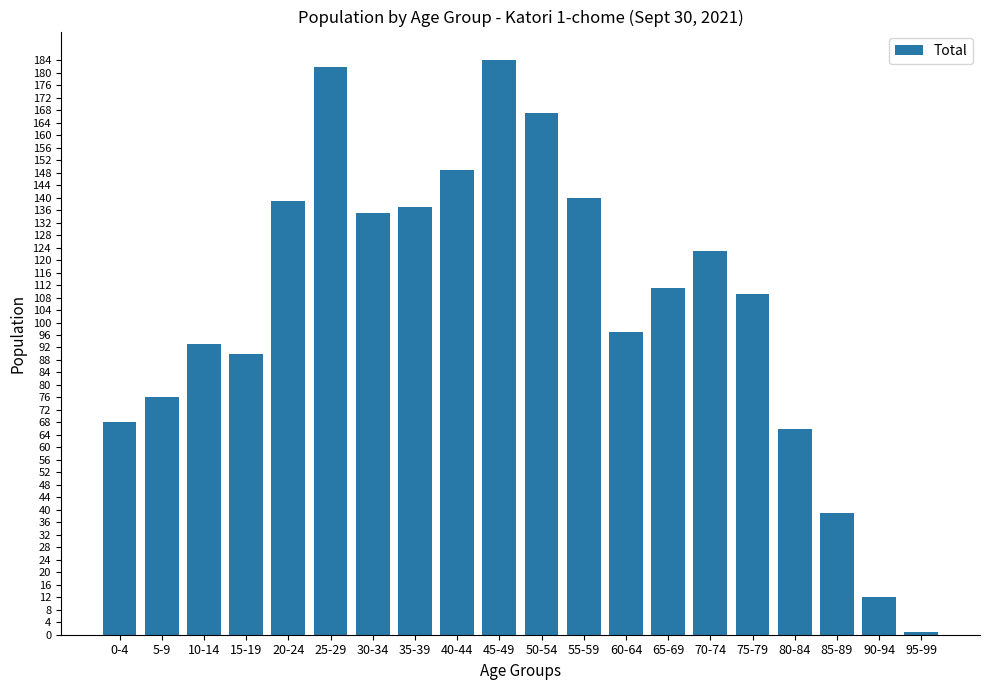

What is the average value?

106